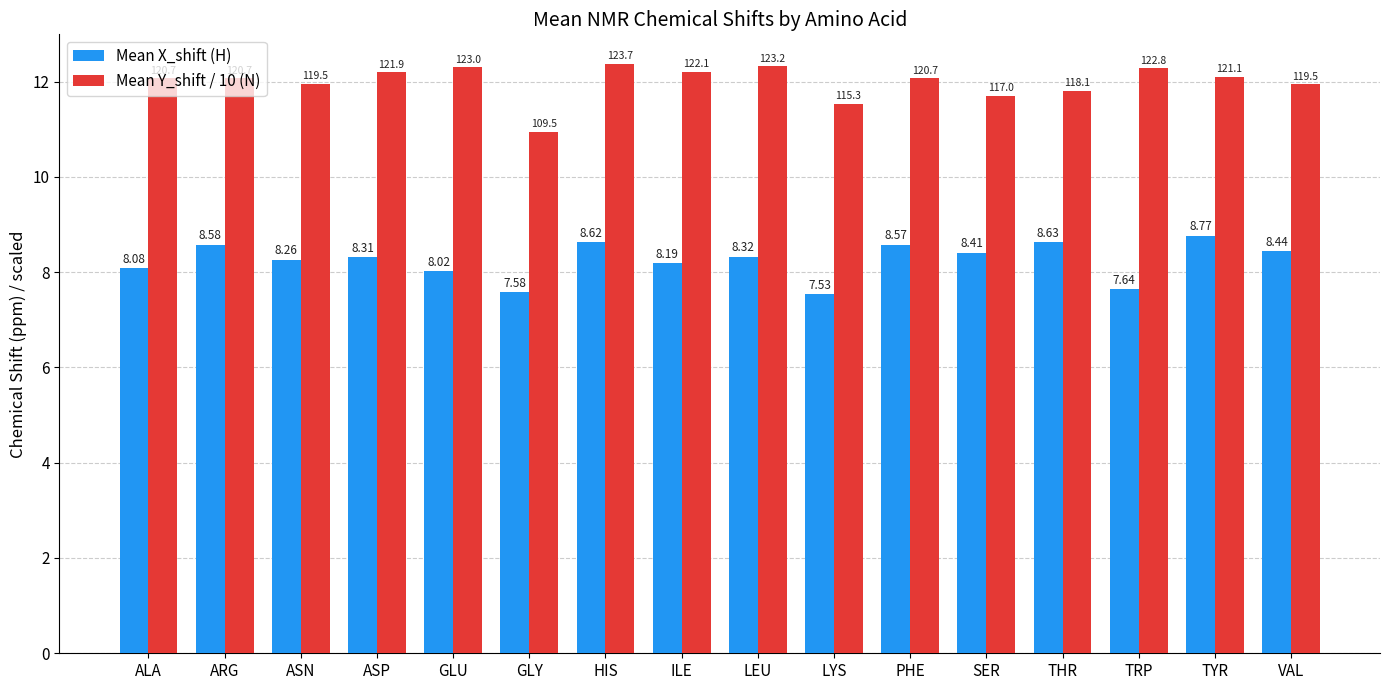

What is the label of the 6th bar from the right?

PHE